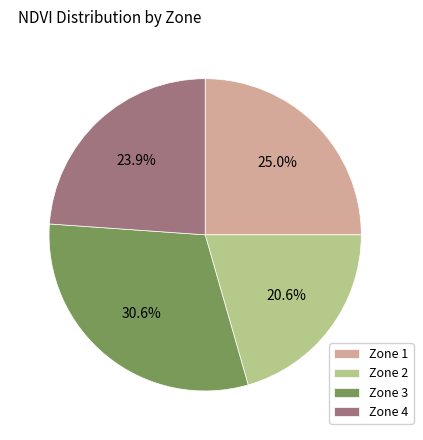

What percentage is NOT represented by Zone 1?

75.0%